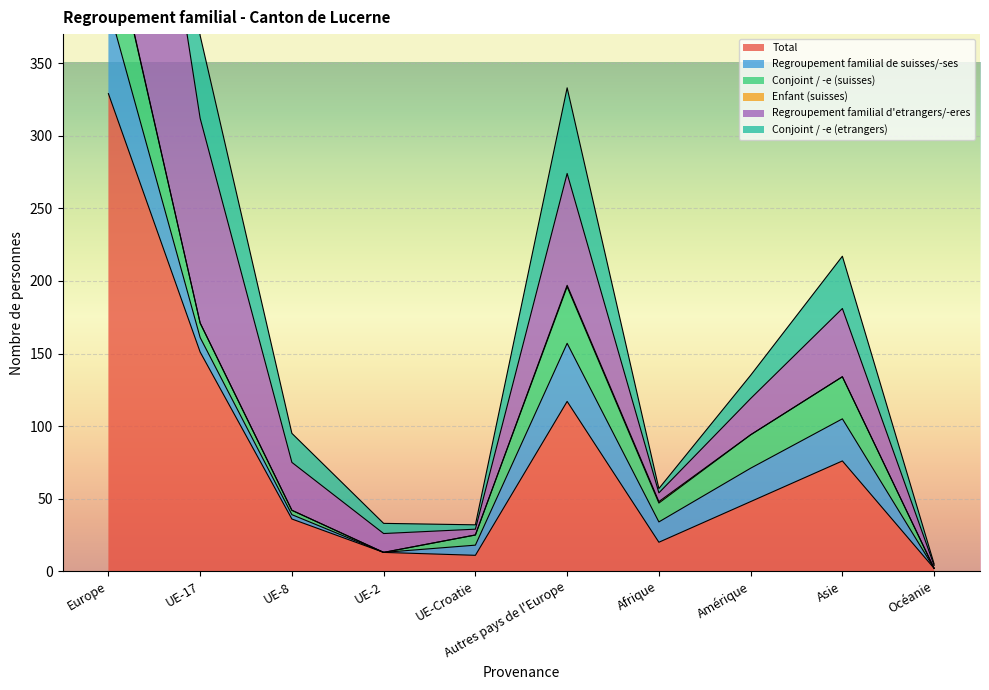

True or false: Total has a value of 11 at UE-Croatie.

True